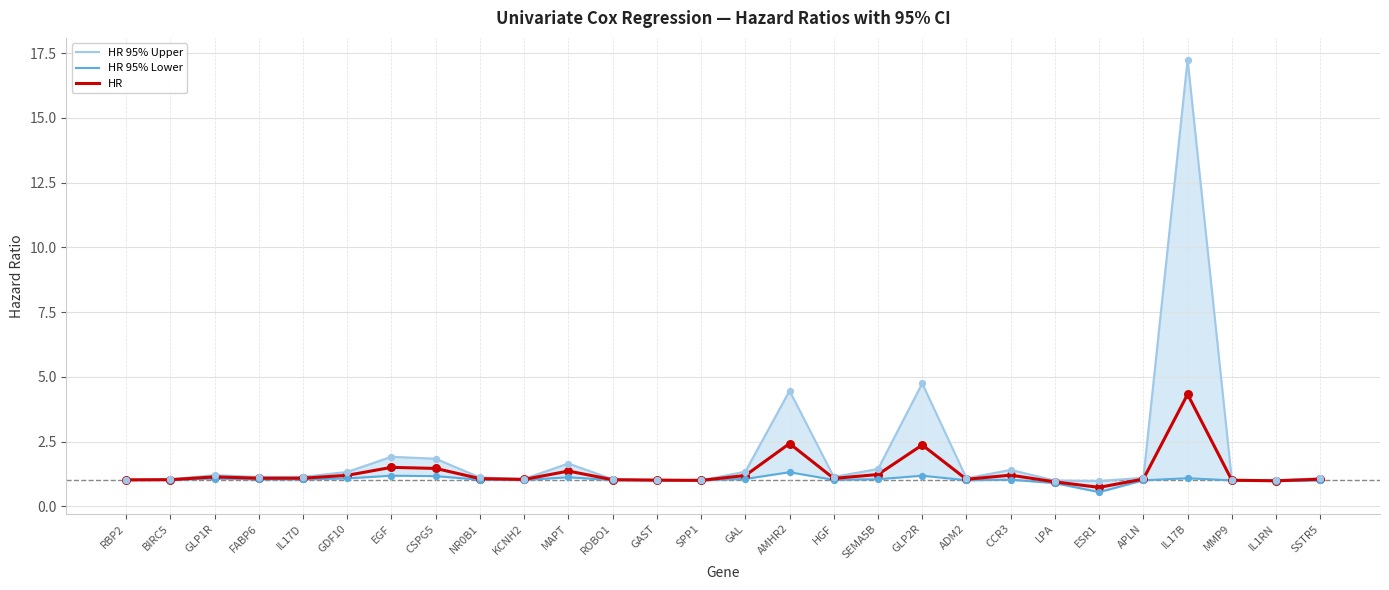

What is the total value across all series at EGF?

4.6